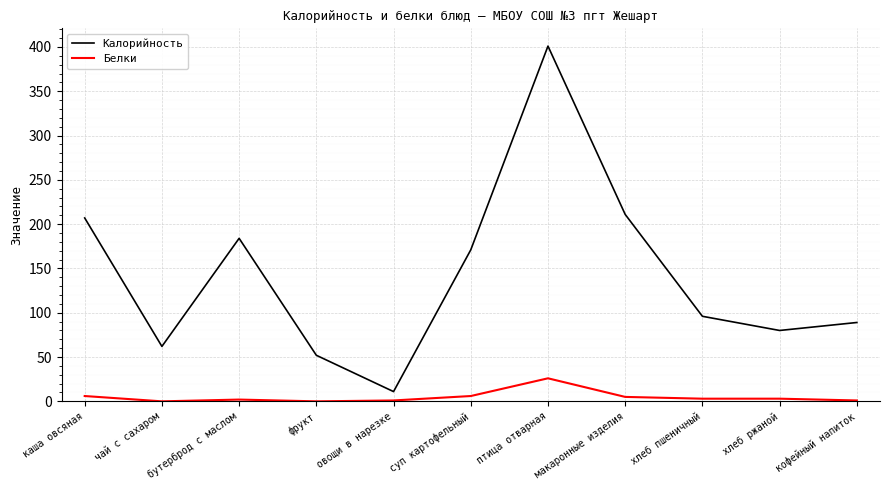

At which label does Калорийность first exceed 96?

каша овсяная